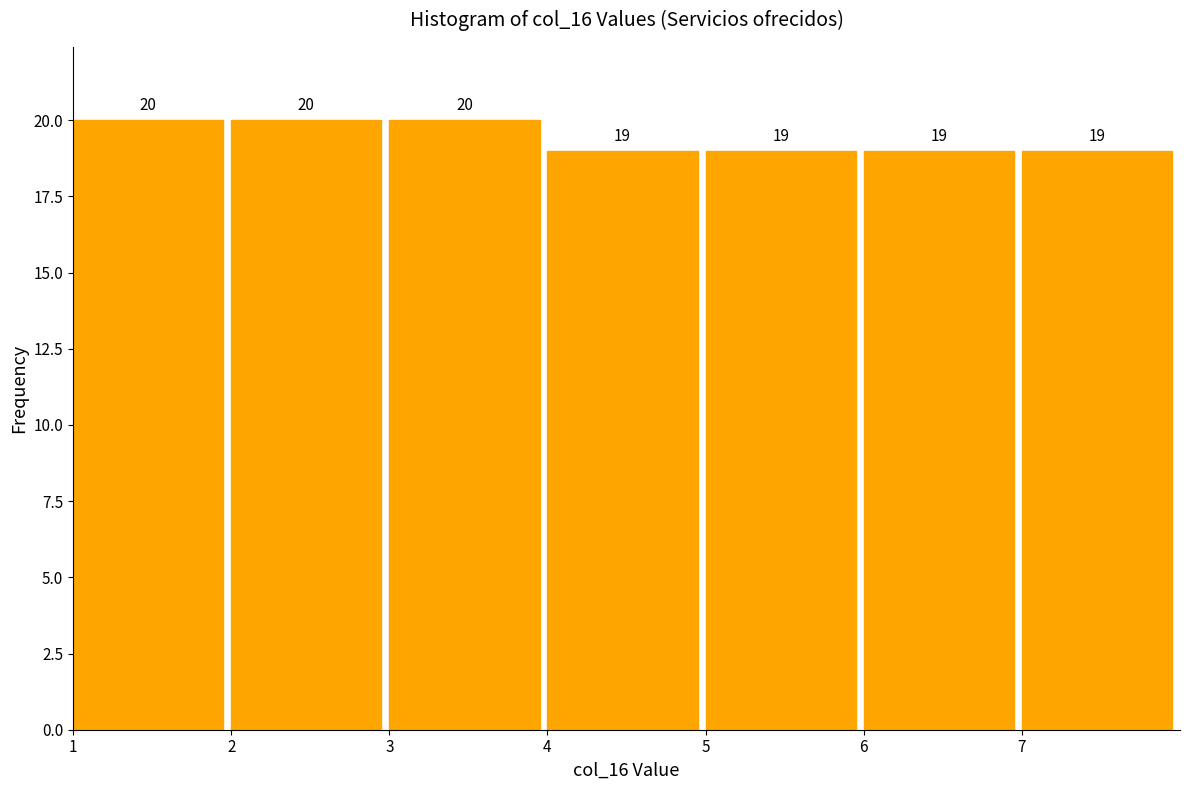

How tall is the bar that spans 1 to 2 on the x-axis?

20